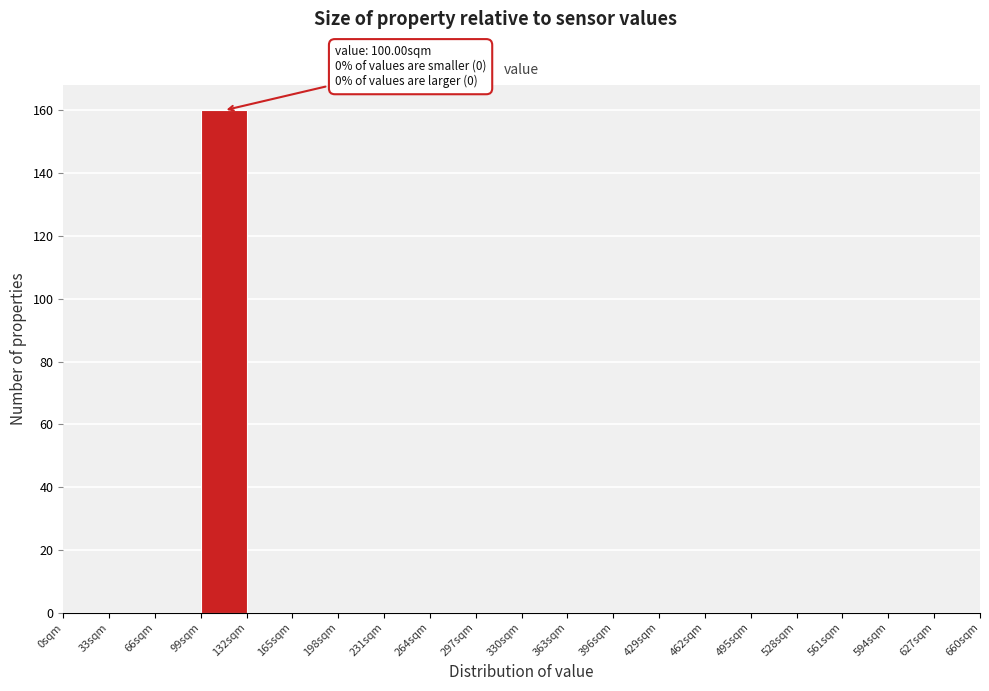

Which range on the x-axis has the tallest bar?

99 to 132